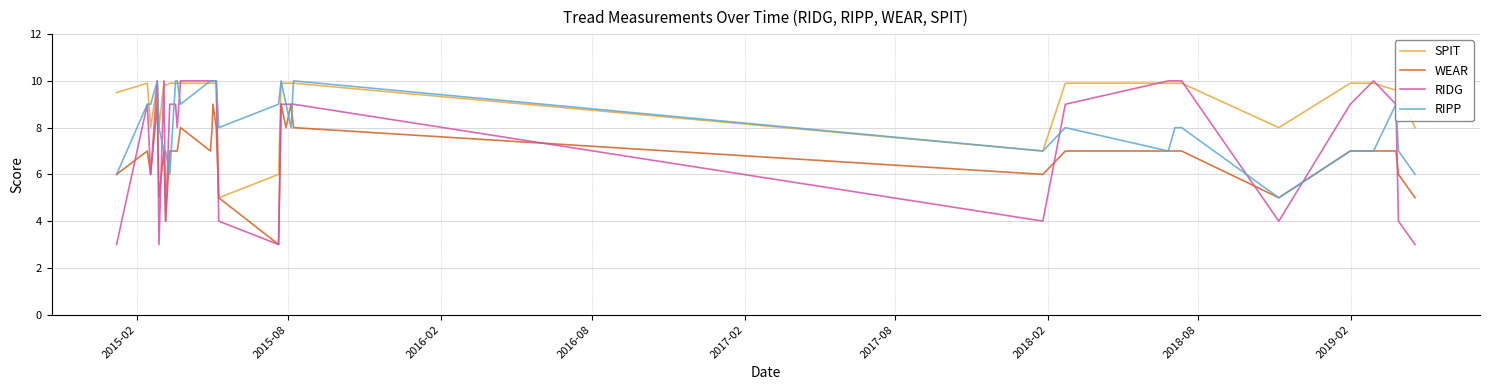

Which series has the largest range (max minus min)?

RIDG